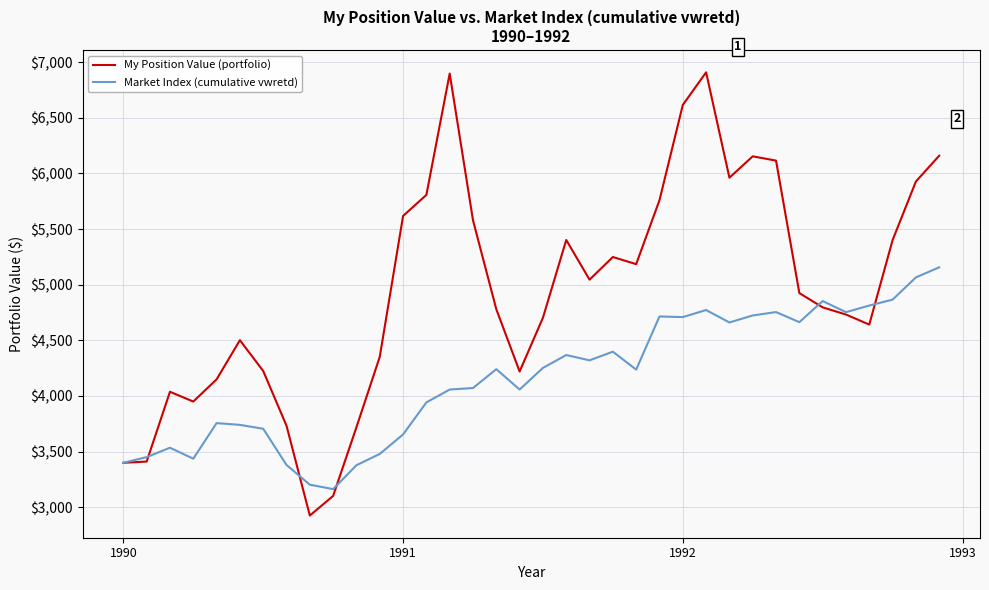

What is the maximum value shown in the chart?

6908.2